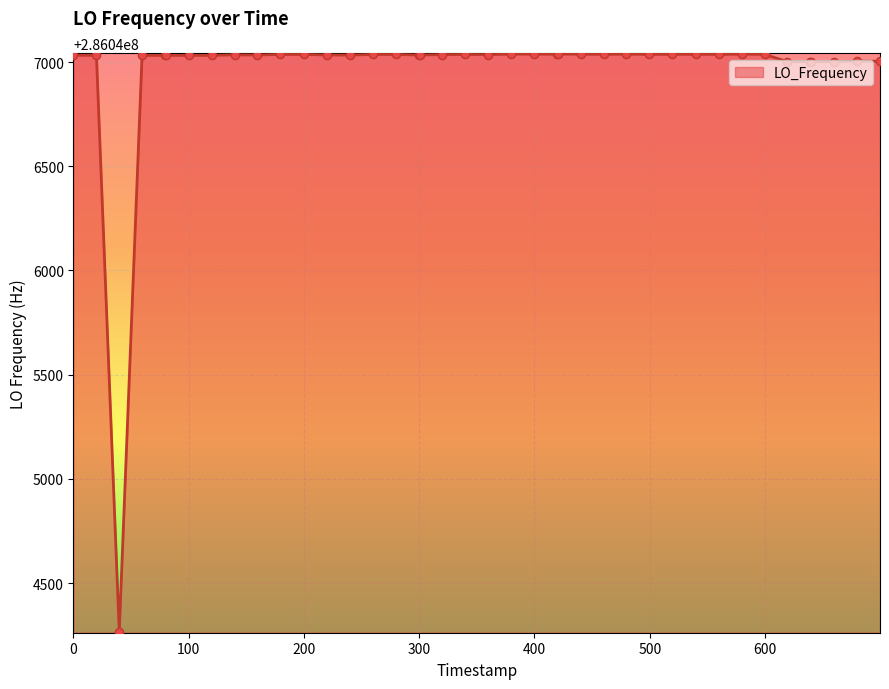

What is the difference between the maximum and minimum values?

2770.8